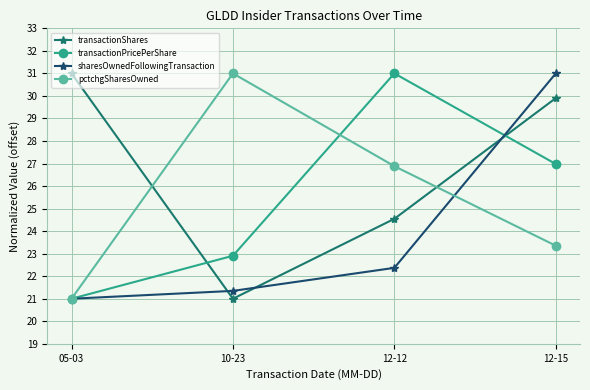

What position from the left is 12-15?

4